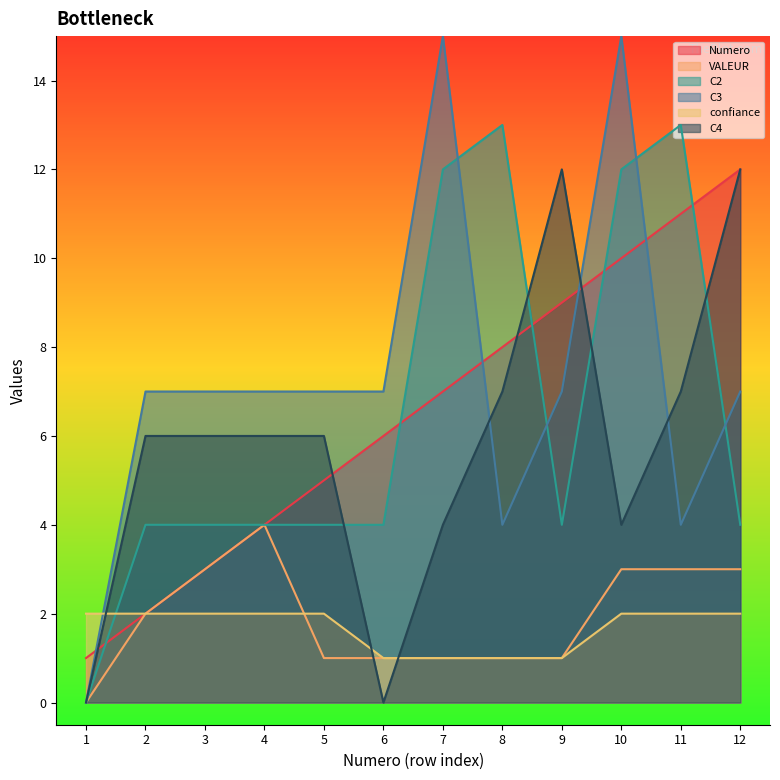

Count the number of categories in the chart.

12